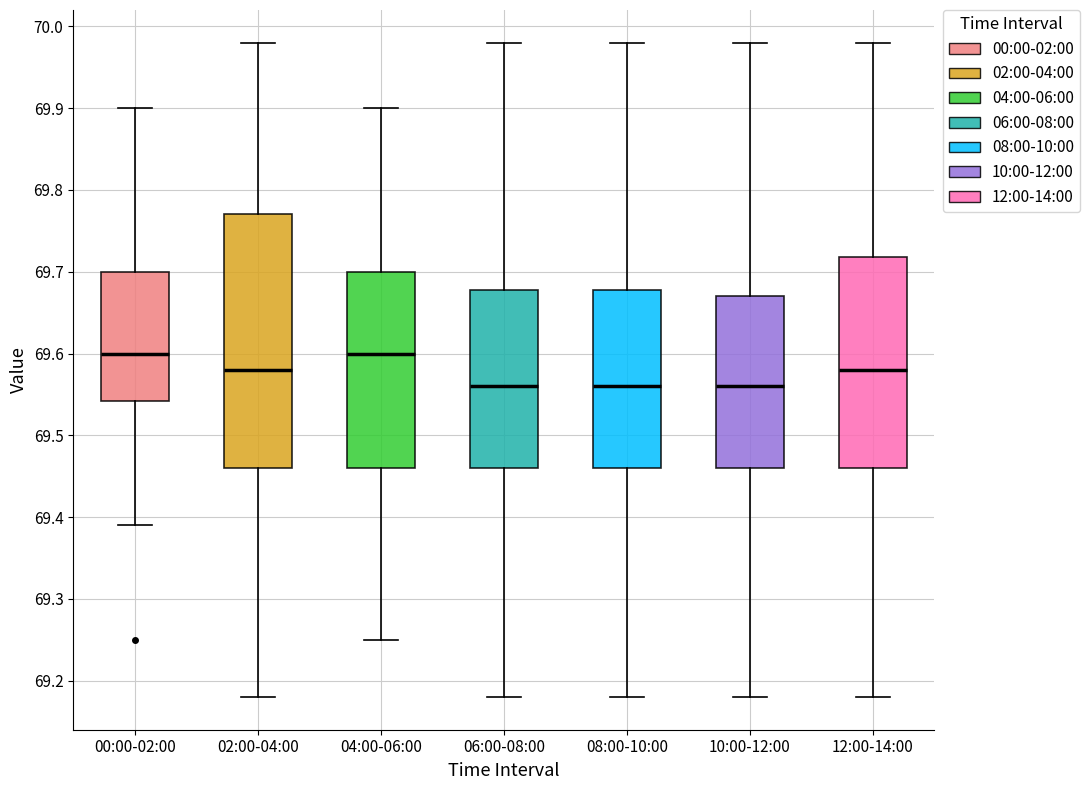

Where is the upper edge of the box for 04:00-06:00 on the y-axis? The values are not printed on the chart, so give them approximately, as read against the axis.

69.70